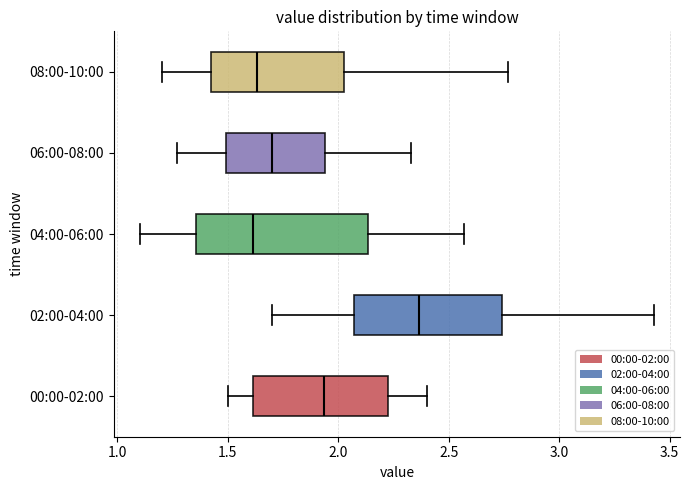

Reading bottom to top, read every box against the x-axis: the position of its median line, the range the box covers, and the ends of its whiskers. The values are not printed on the chart, so give them approximately, as read against the axis.

00:00-02:00: median 1.95, box 1.60 to 2.25, whiskers 1.50 to 2.40
02:00-04:00: median 2.35, box 2.05 to 2.75, whiskers 1.70 to 3.45
04:00-06:00: median 1.60, box 1.35 to 2.15, whiskers 1.10 to 2.55
06:00-08:00: median 1.70, box 1.50 to 1.95, whiskers 1.25 to 2.35
08:00-10:00: median 1.65, box 1.40 to 2.05, whiskers 1.20 to 2.75